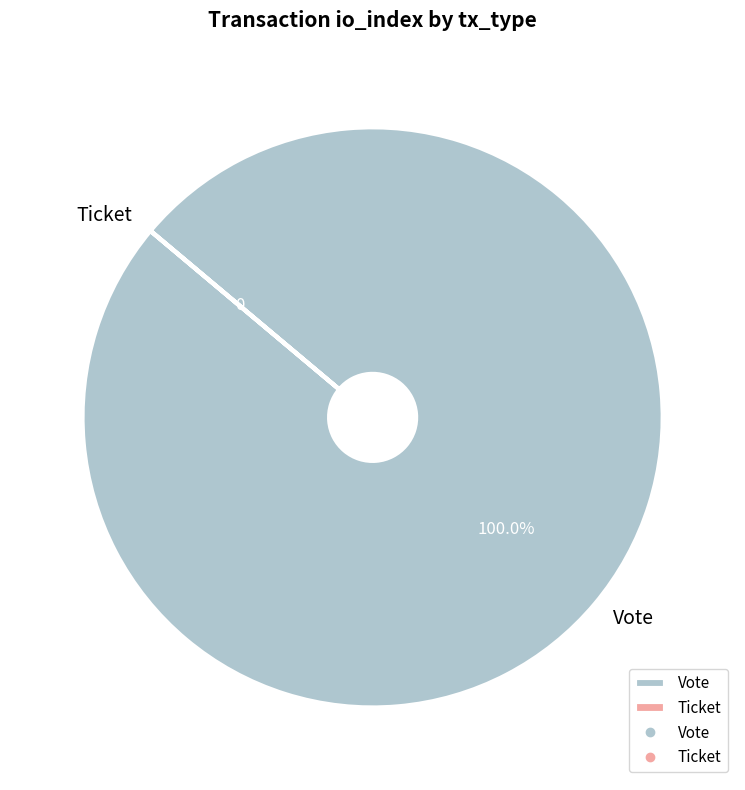

Is there a majority slice in this chart?

Yes